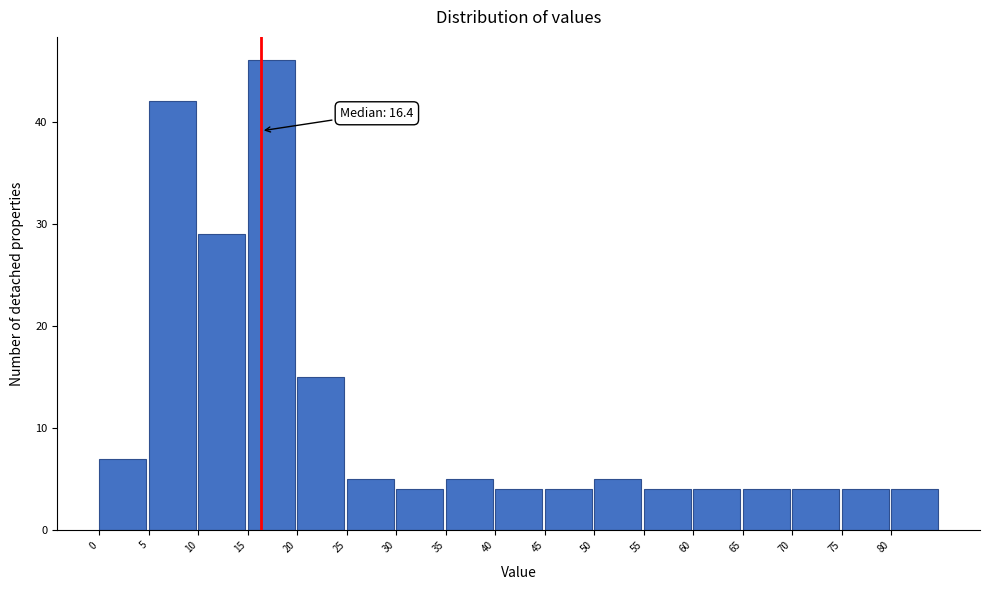

Over which range of the x-axis is the bar tallest?

15 to 20